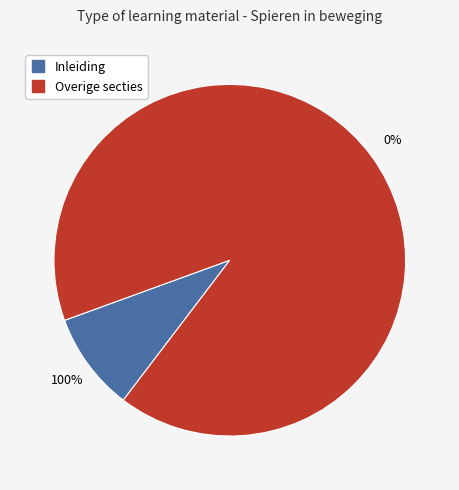

Which category has the smallest portion of the pie?

Inleiding